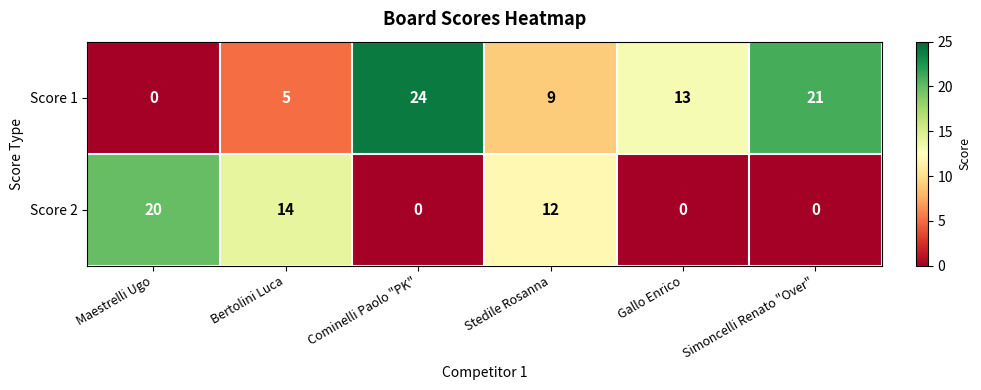

How many positive values does the Score 1 series have?

5